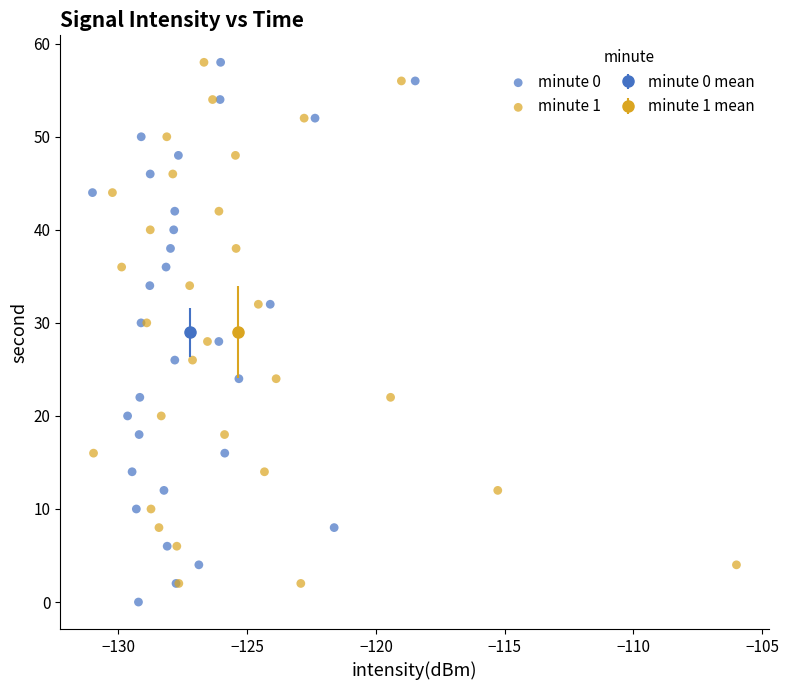

Which series has the widest spread of Y values?

minute 0